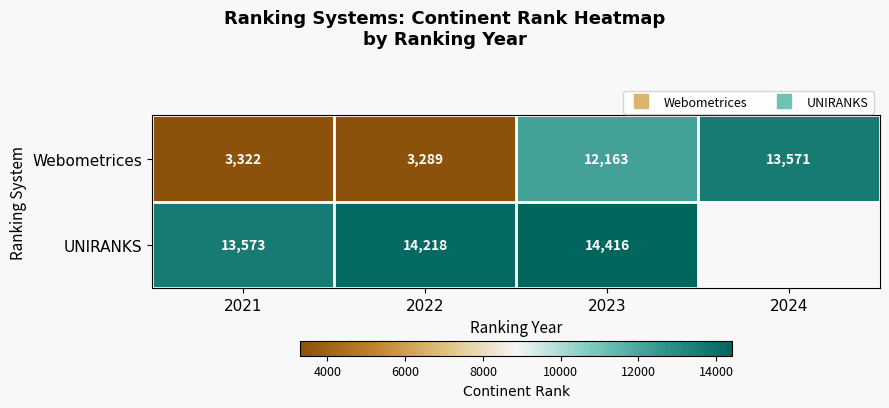

What is the difference between the maximum and minimum values in the UNIRANKS series?

843.0